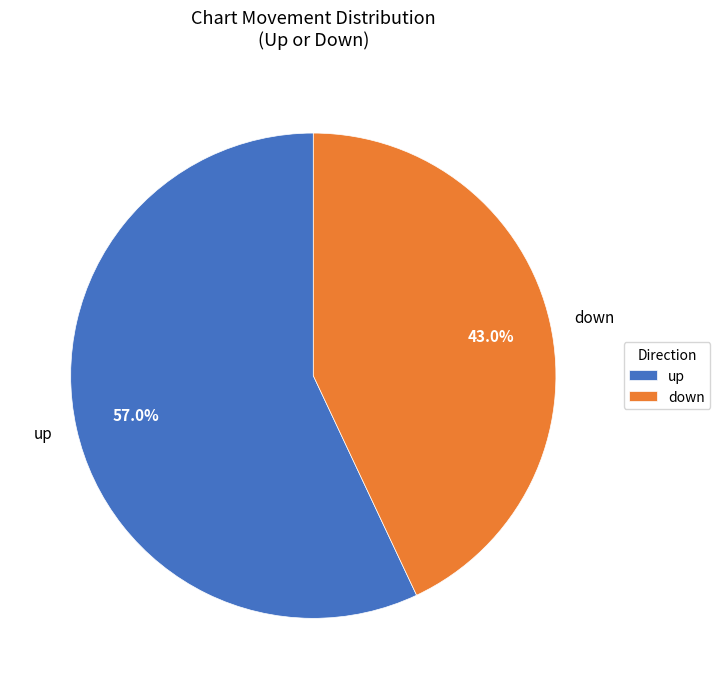

How many slices are in this pie chart?

2